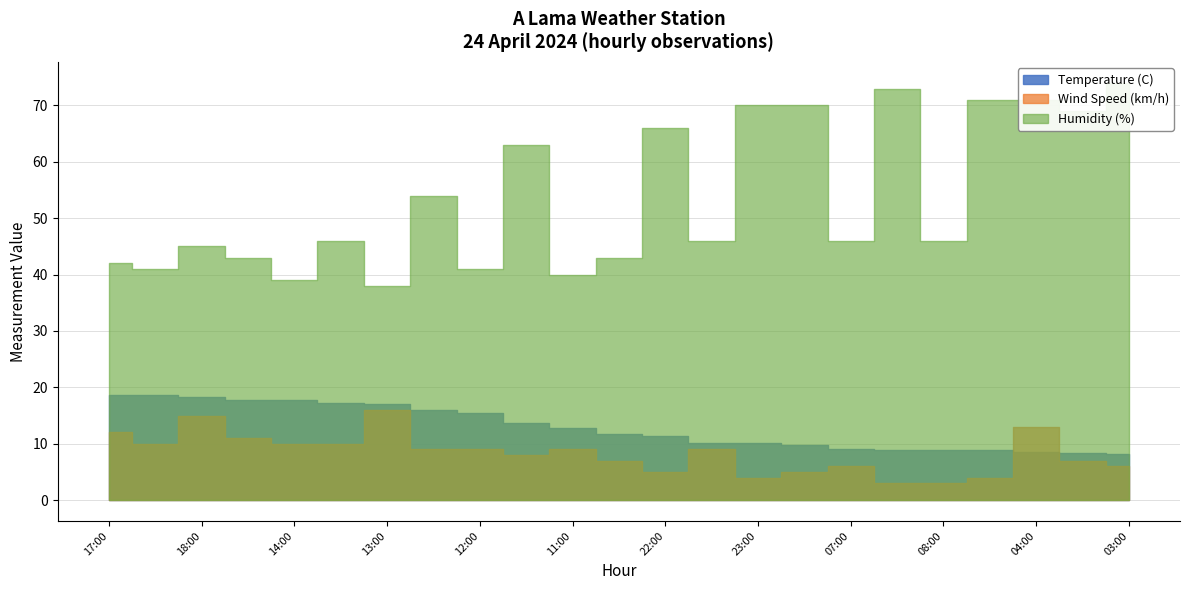

At which category does Temperature (C) reach its first local valley?

03:00